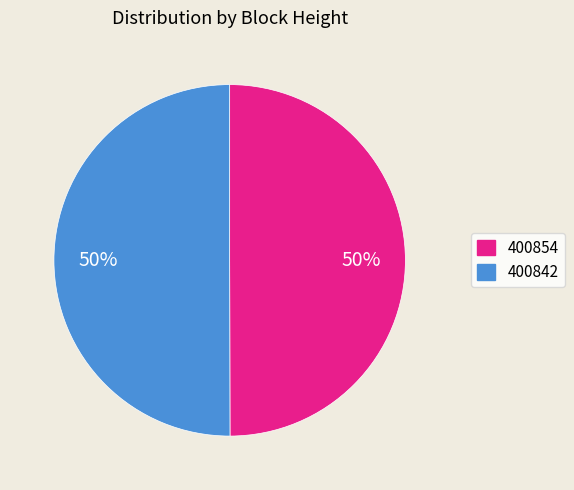

Is it true that 400854 is 50% of the pie?

True